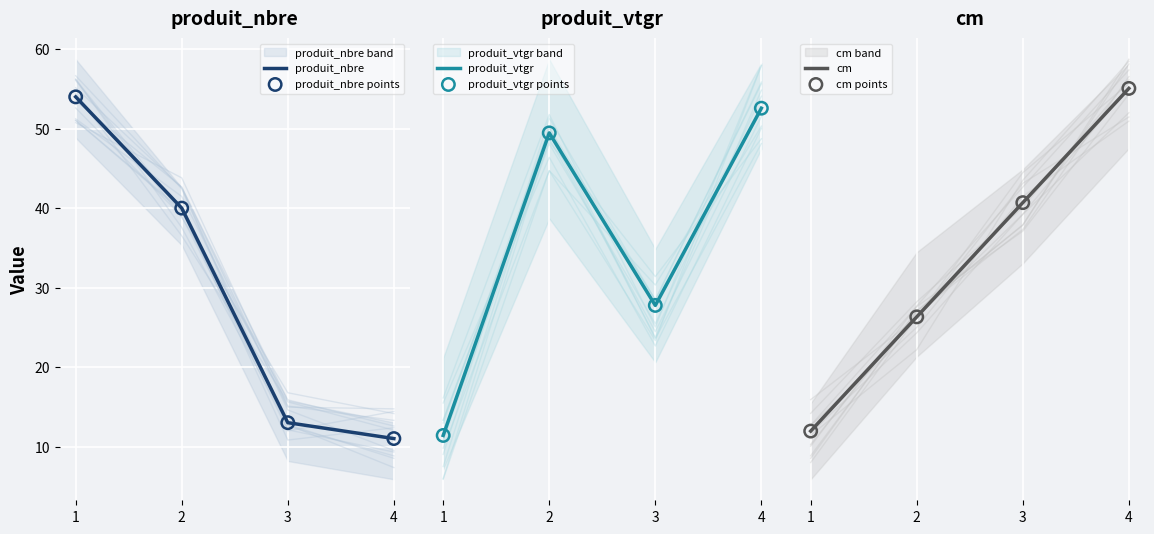

The value of produit_nbre at 2 is 10. True or false?

False